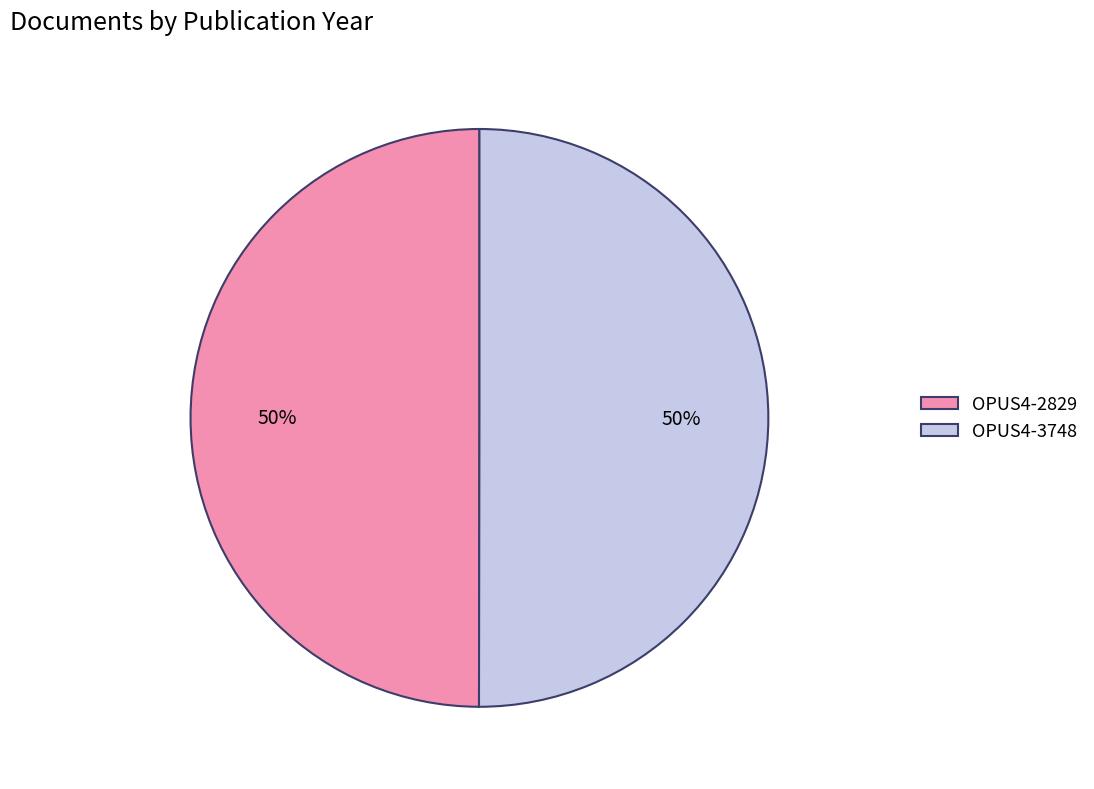

Combined, do OPUS4-3748 and OPUS4-2829 account for over 50%?

Yes